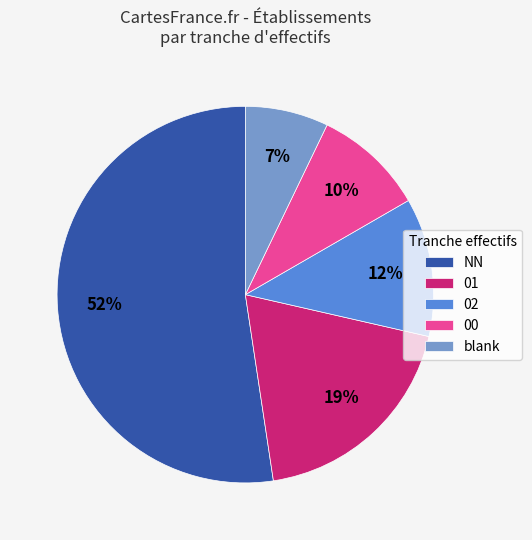

Is the sum of 02 and NN greater than half?

Yes